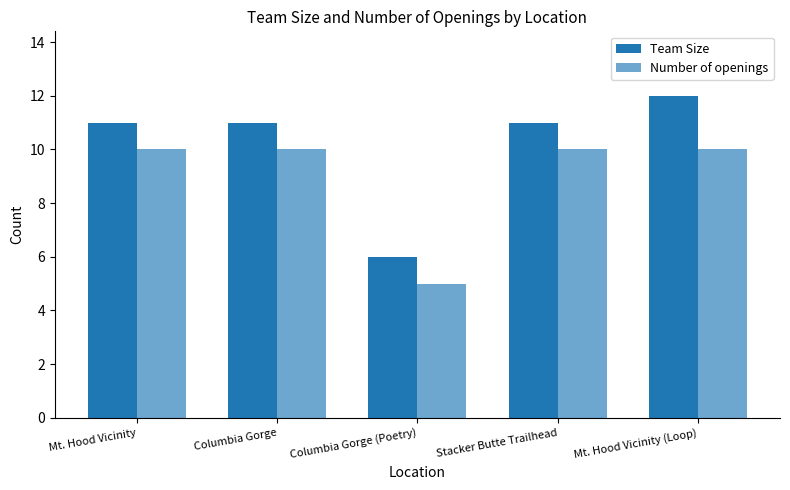

How many categories are shown in the chart?

5